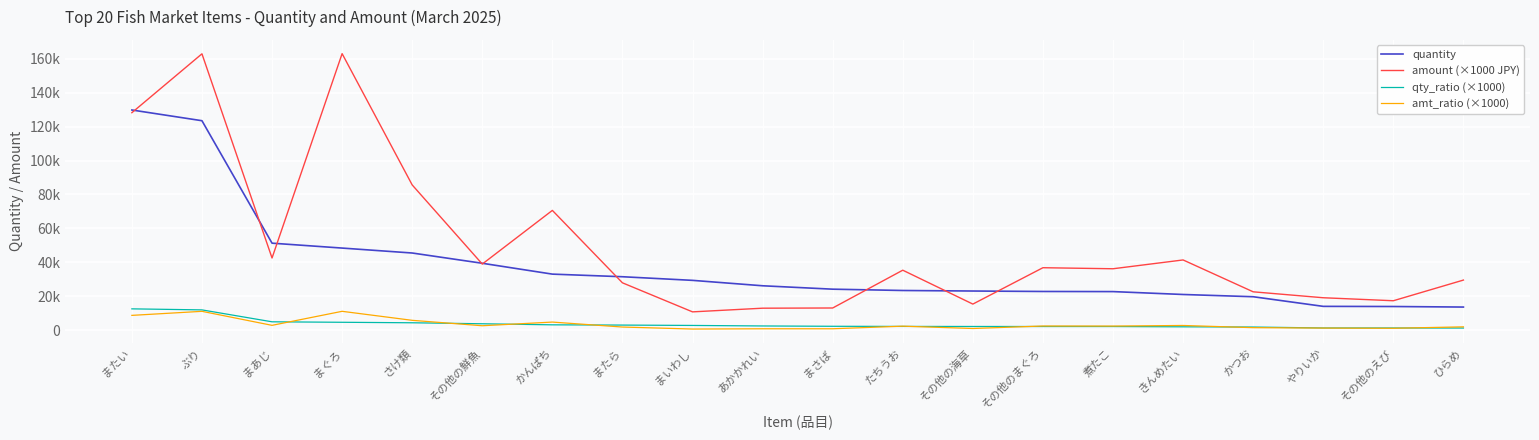

What is the value of the amount (×1000 JPY) point at the 13th from the left?

15437.9